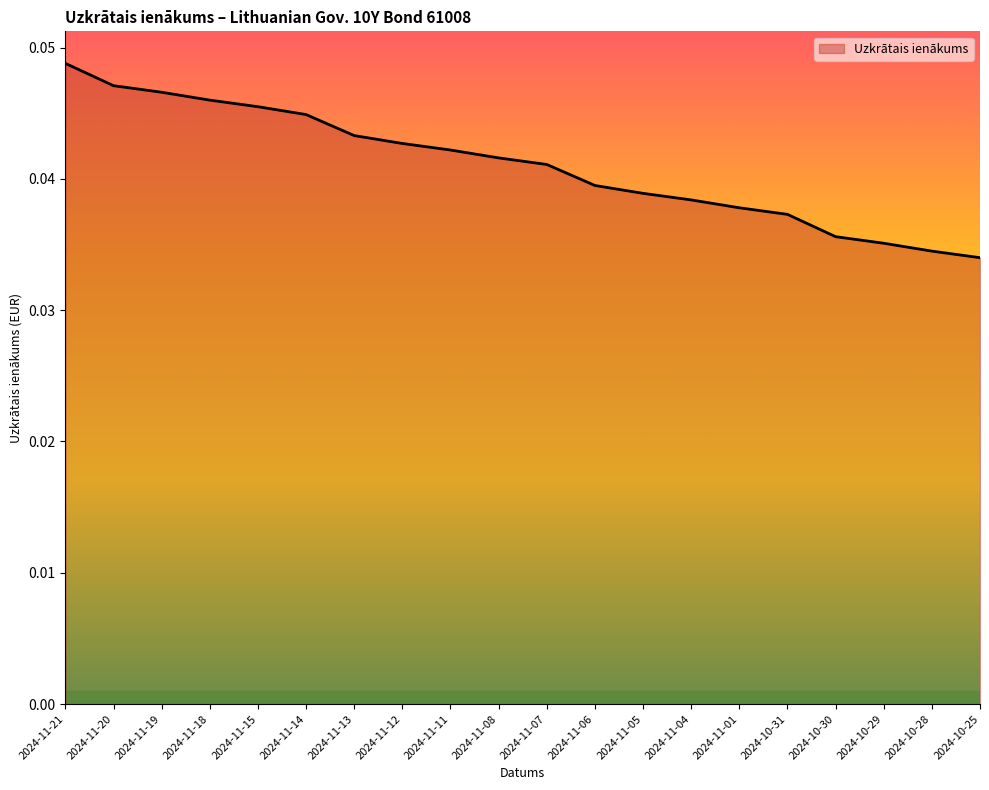

Does the chart display data point markers on the line(s)?

No